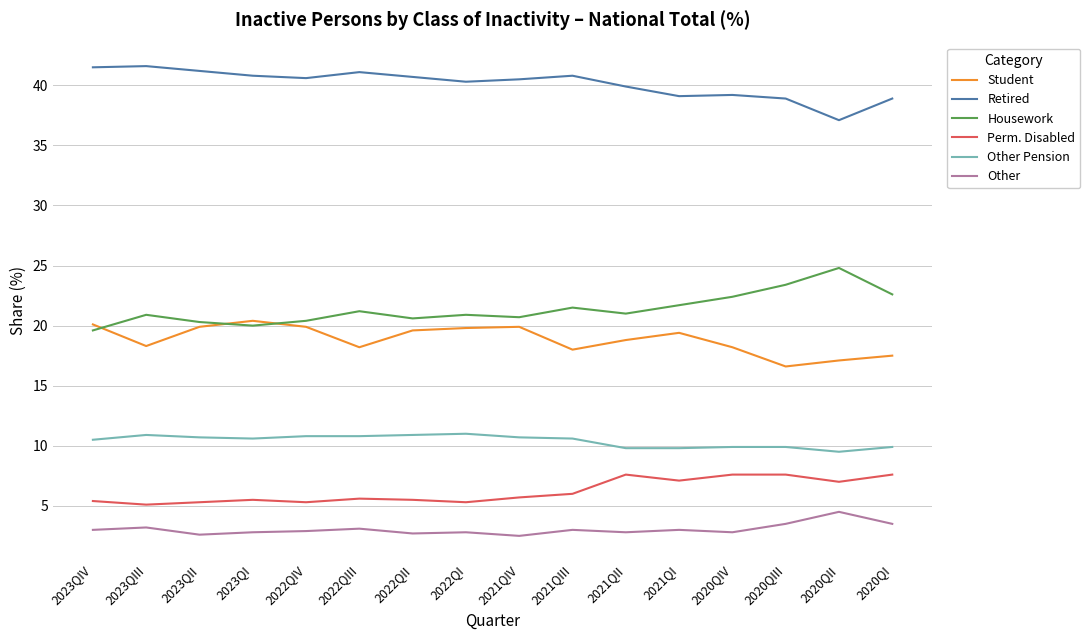

What is the difference between the maximum and minimum values in the Housework series?

5.2